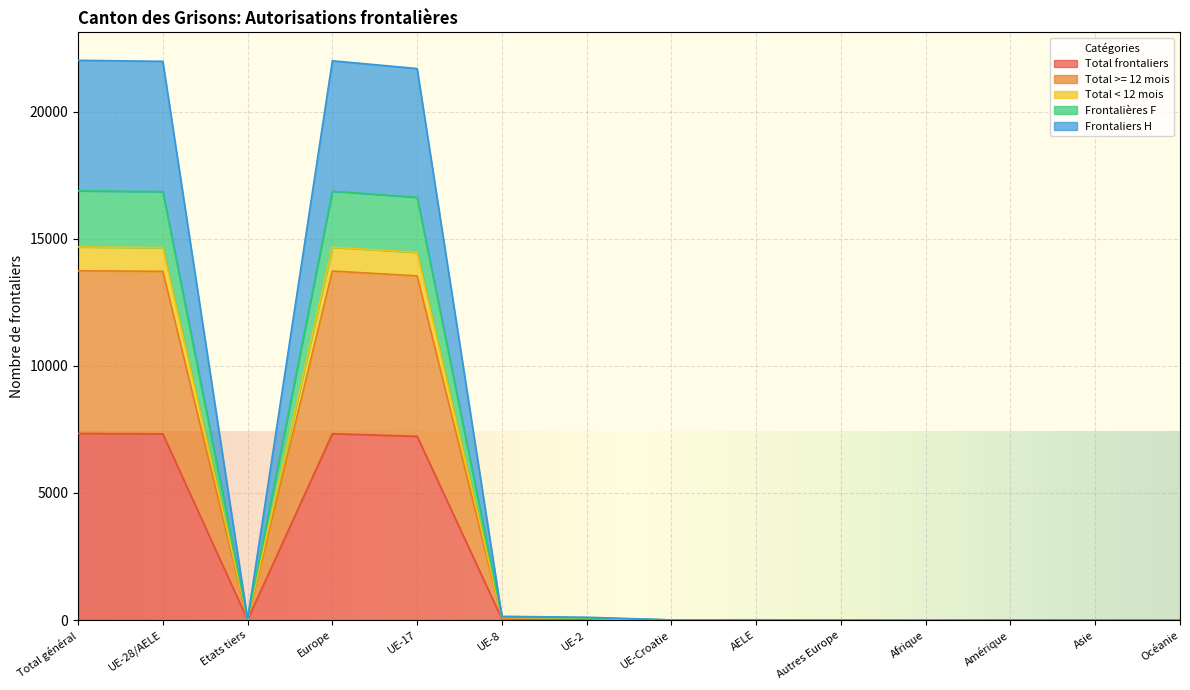

The value of Total >= 12 mois at Total général is 23858. True or false?

False